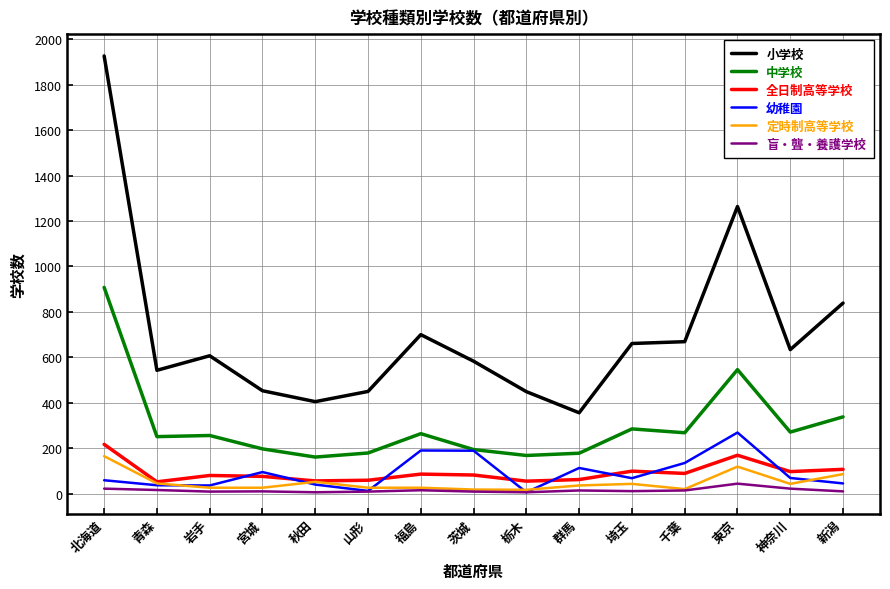

The 中学校 series shows 391 at 埼玉. True or false?

False